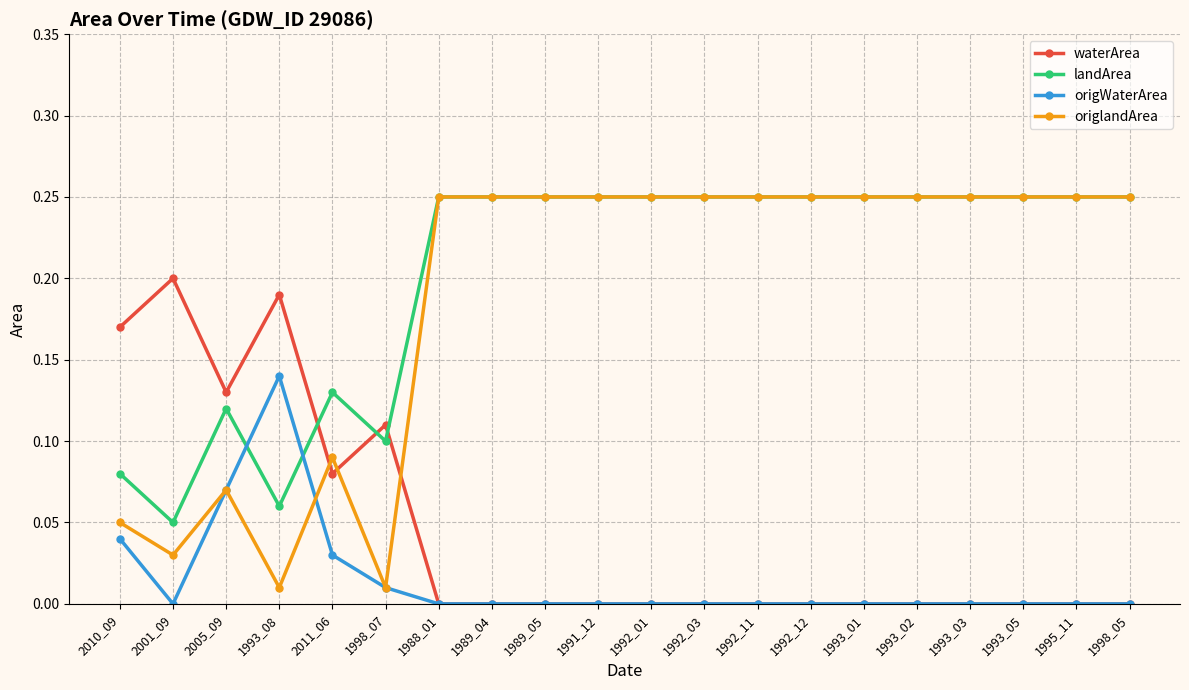

At which label does waterArea reach its peak?

2001_09